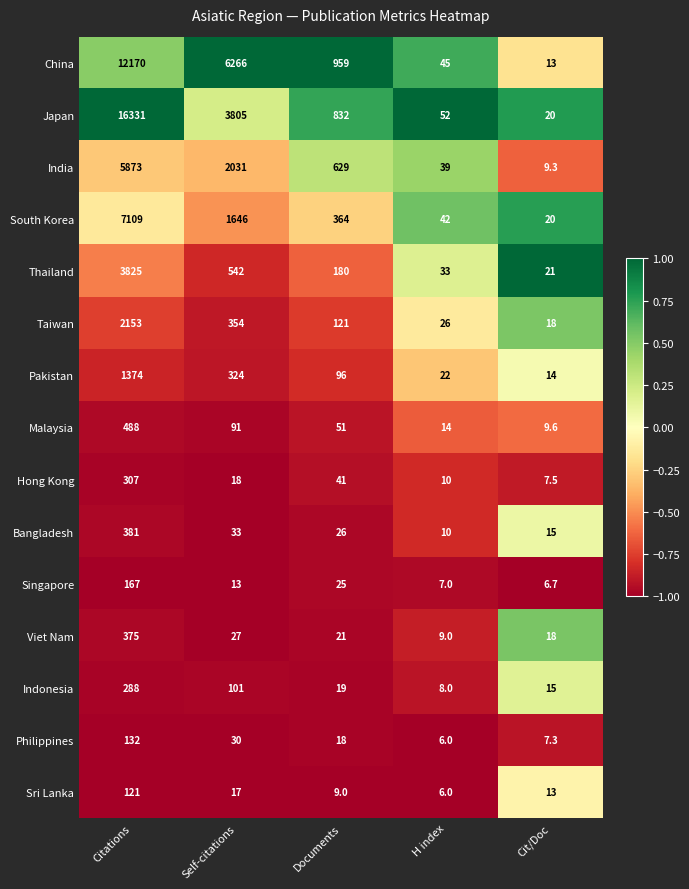

Is it true that China equals 45.0 at H index?

True